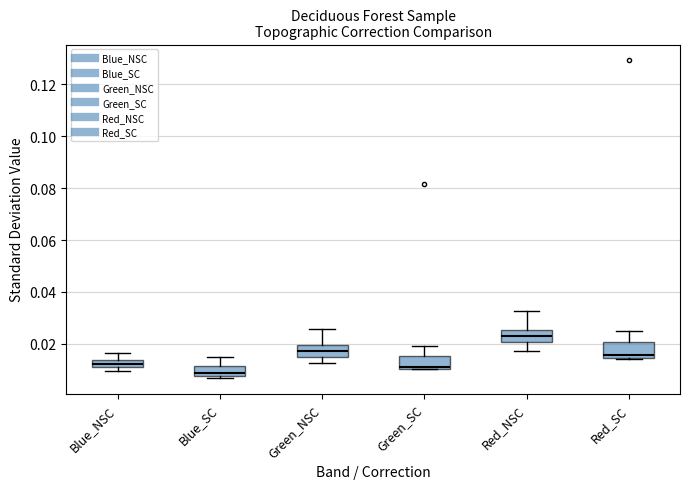

Which box has the lowest median line?

Blue_SC